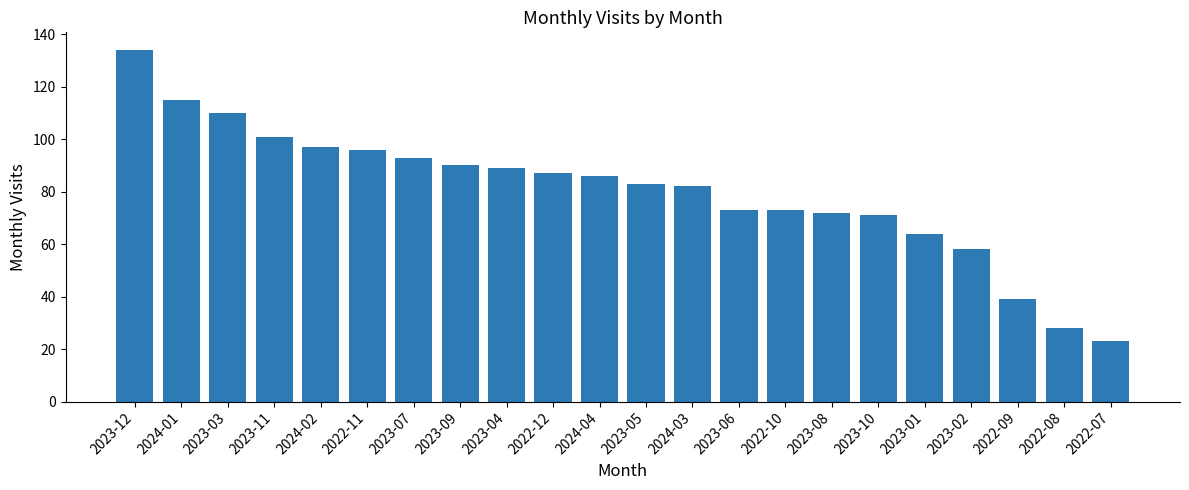

Between 2024-03 and 2022-07, which is larger?

2024-03